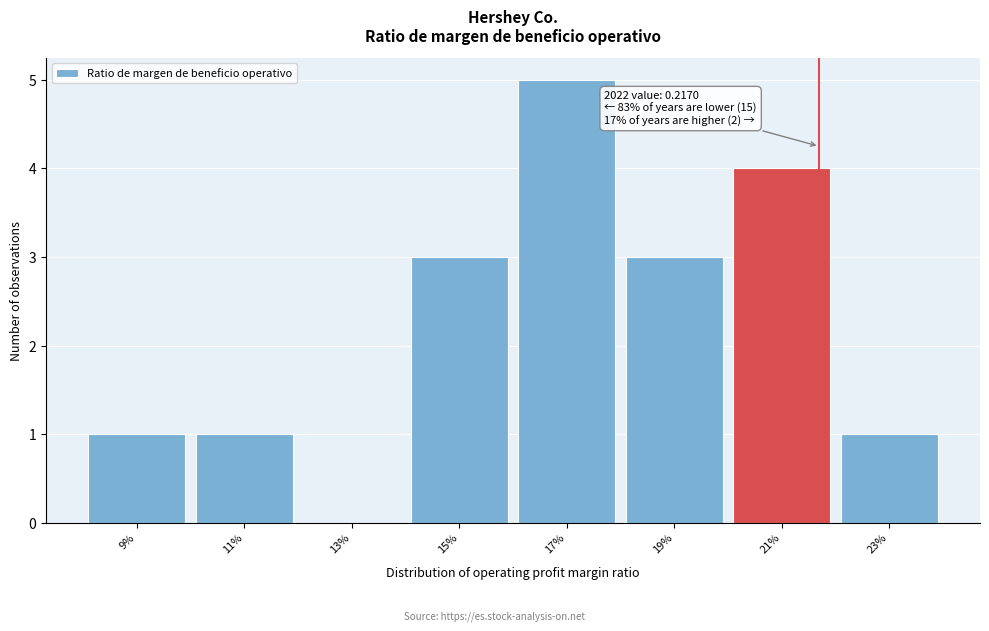

Reading left to right, list all the values displayed in this chart.

9%=1	11%=1	13%=0	15%=3	17%=5	19%=3	21%=4	23%=1